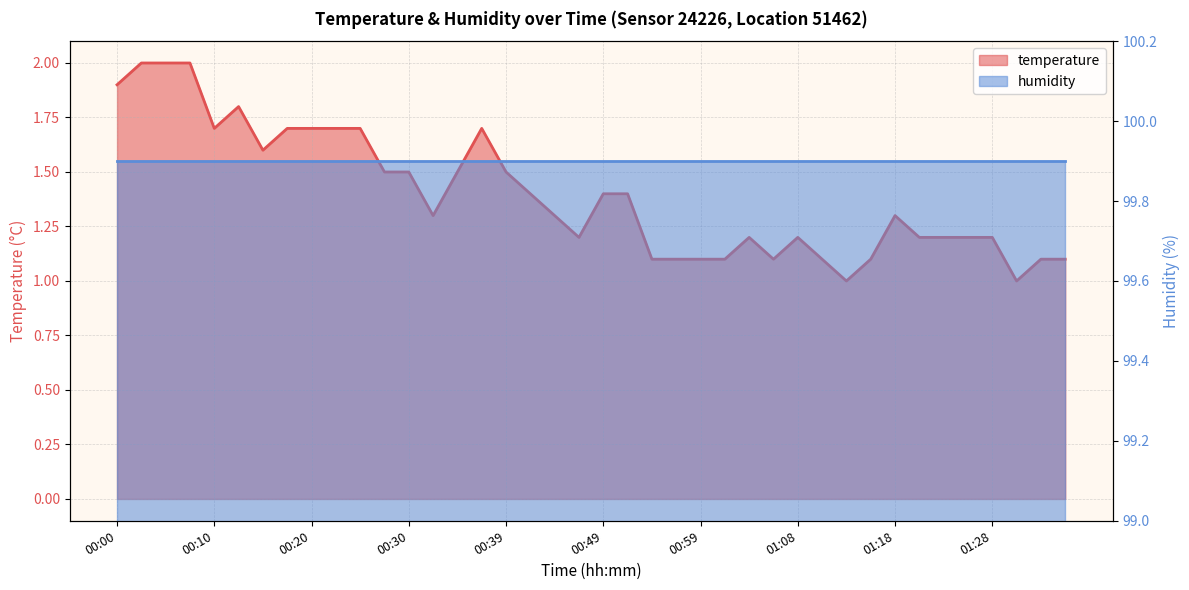

The value at 00:15 is 1.6. True or false?

True